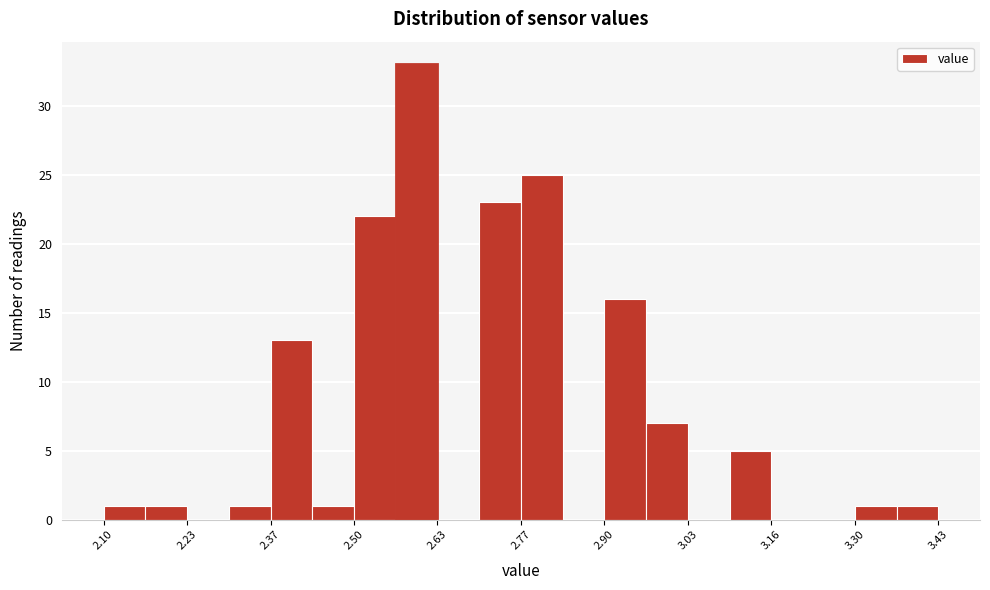

Around what value on the x-axis is the tallest bar? Give the approximate position of its centre, as read against the axis.

2.60